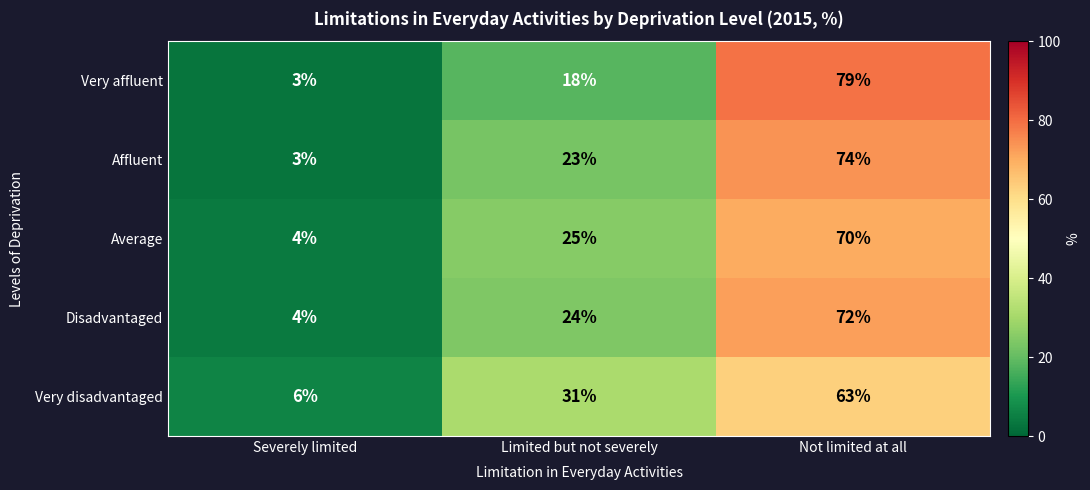

Which series has the widest spread of values?

Very affluent